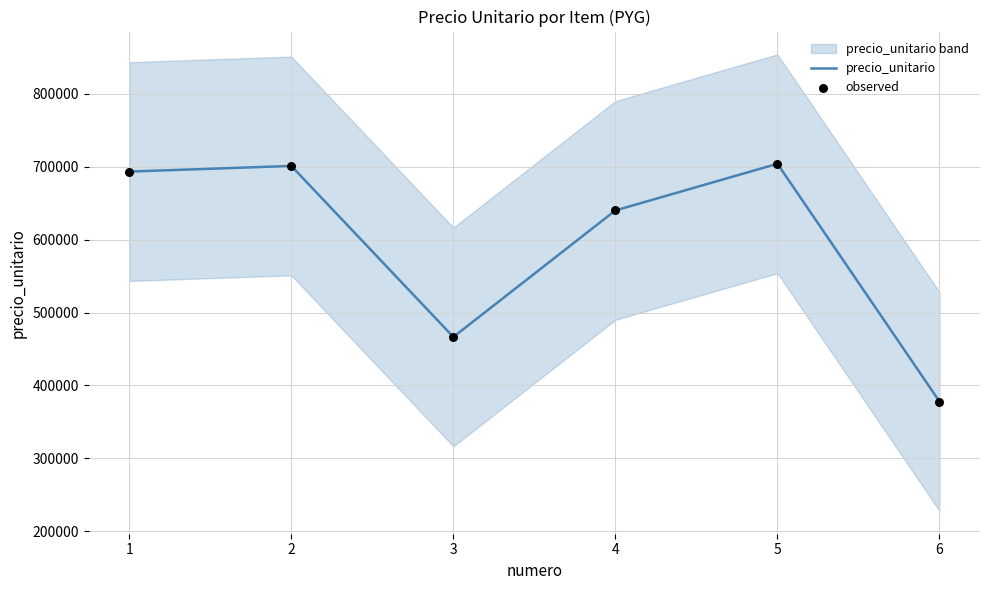

Which series reaches the minimum Y coordinate?

precio_unitario